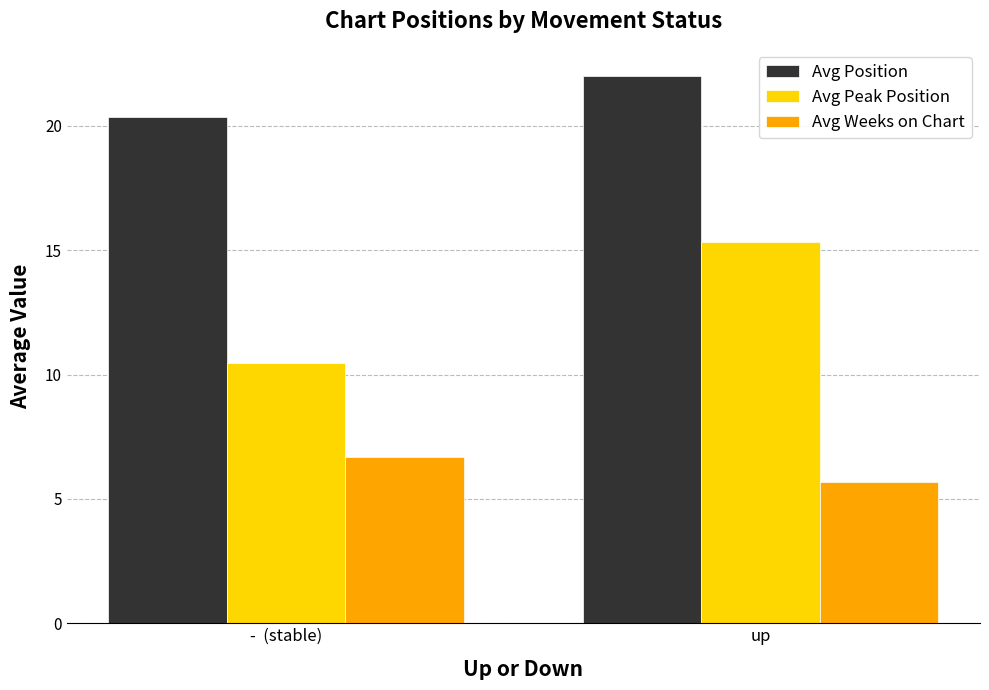

Rank the series at -  (stable) from highest to lowest value.

Avg Position, Avg Peak Position, Avg Weeks on Chart